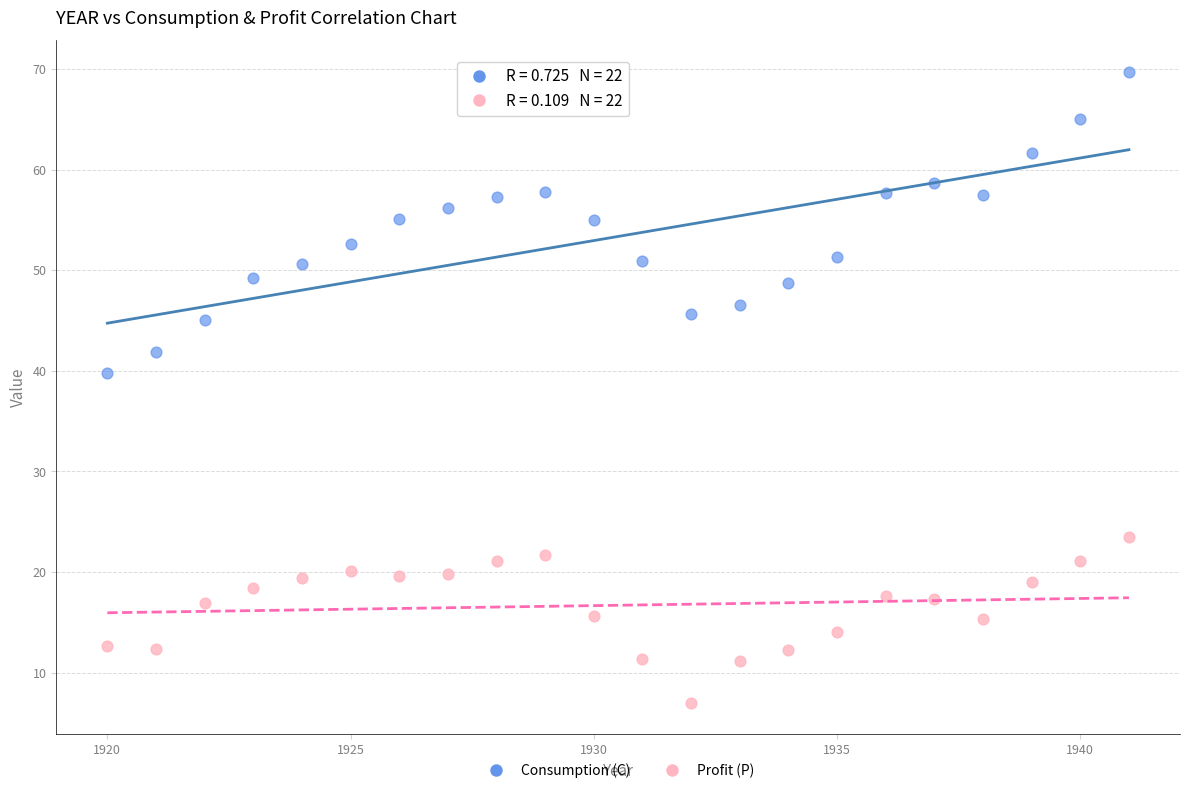

Across all data points, what is the range of X values (max minus min)?

21.0